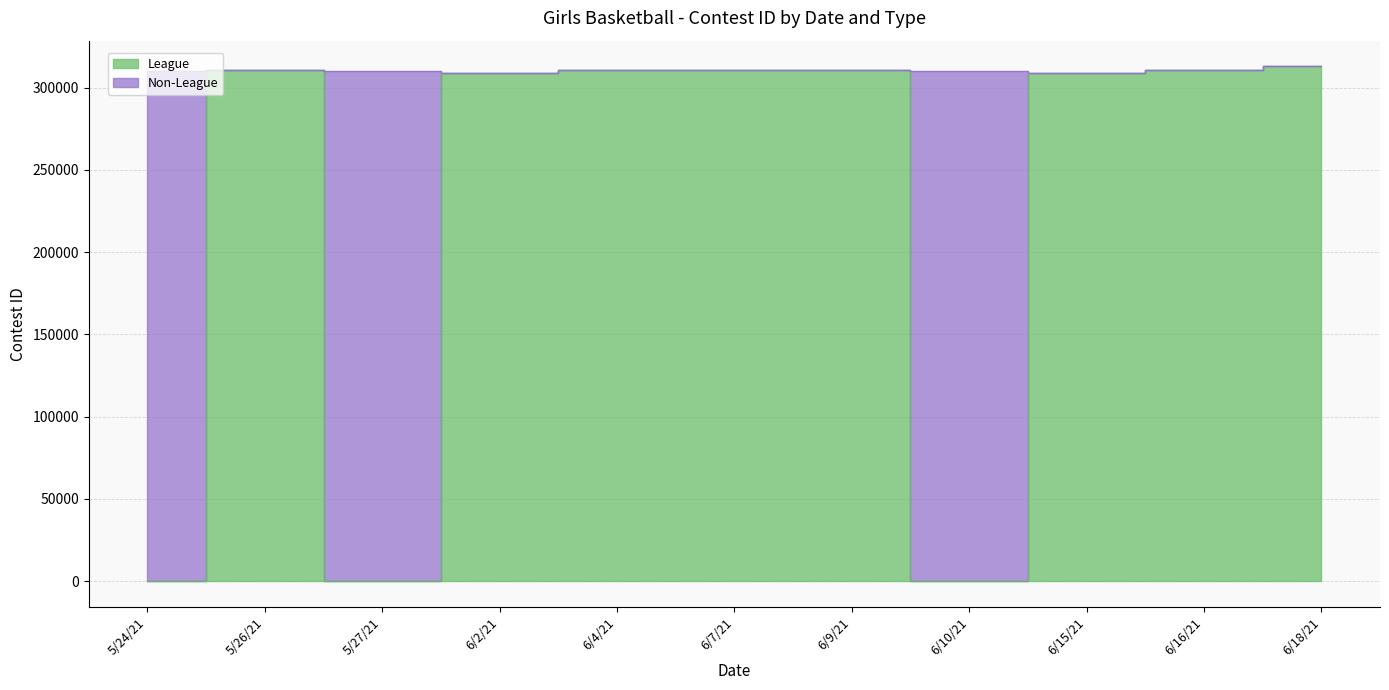

At which label does the data first exceed 310860?

6/4/21